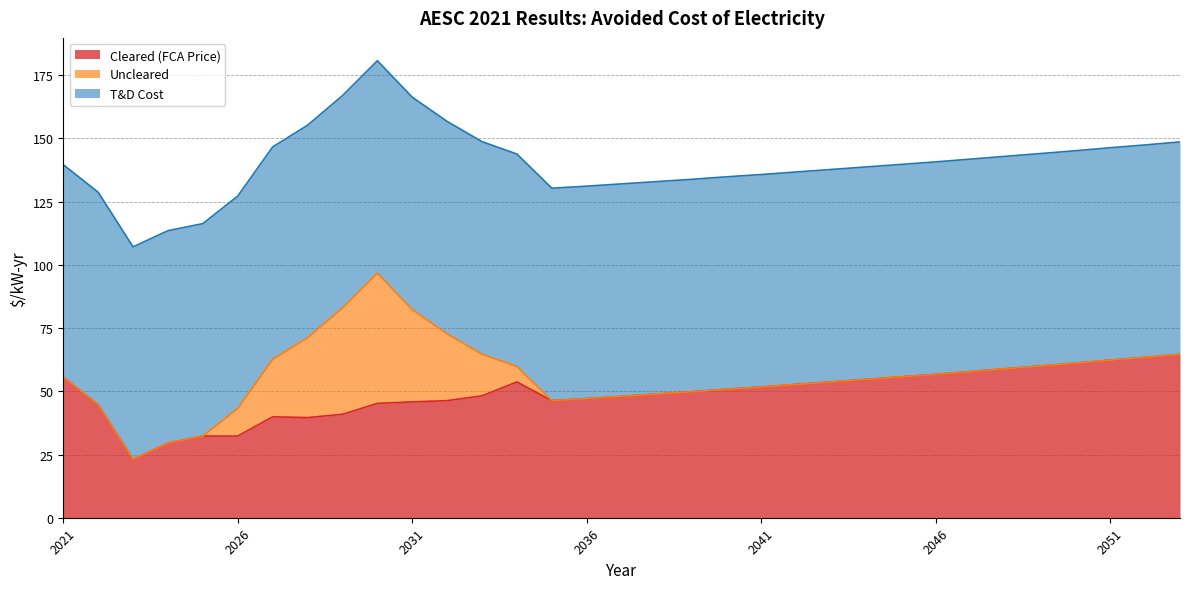

Which series has the largest range (max minus min)?

Uncleared